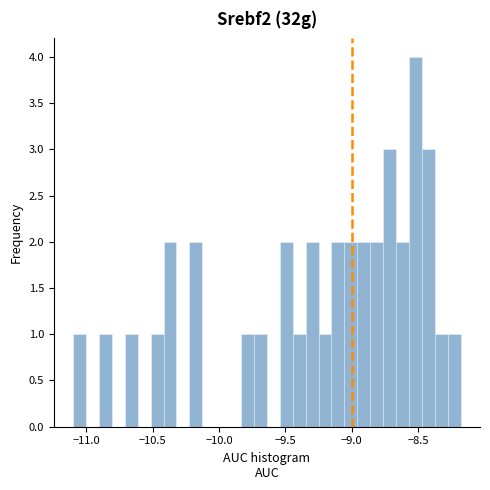

Around what value on the x-axis is the tallest bar? Give the approximate position of its centre, as read against the axis.

-8.50